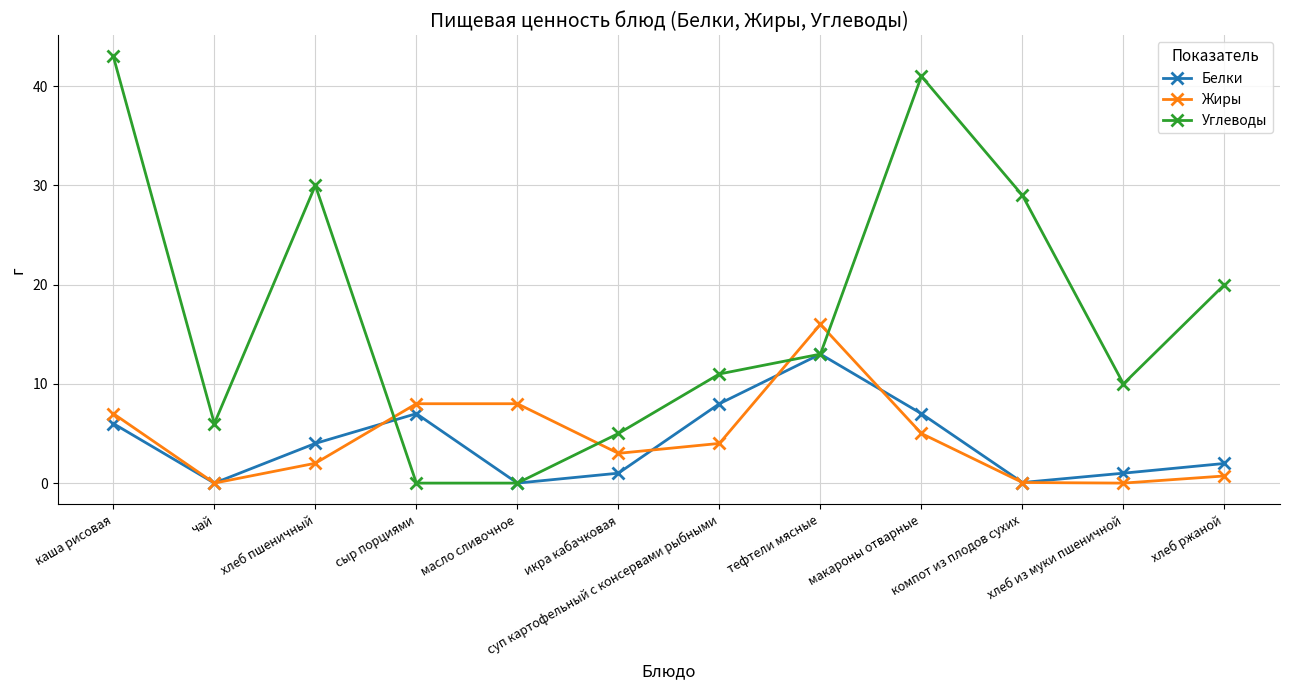

True or false: Углеводы has a value of 0.0 at масло сливочное.

True